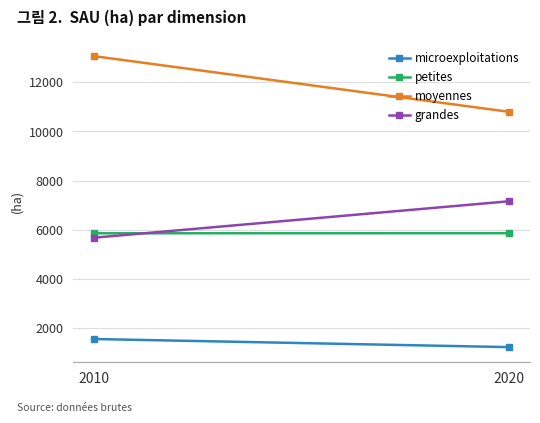

Rank the series by their maximum value, from lowest to highest.

microexploitations, petites, grandes, moyennes